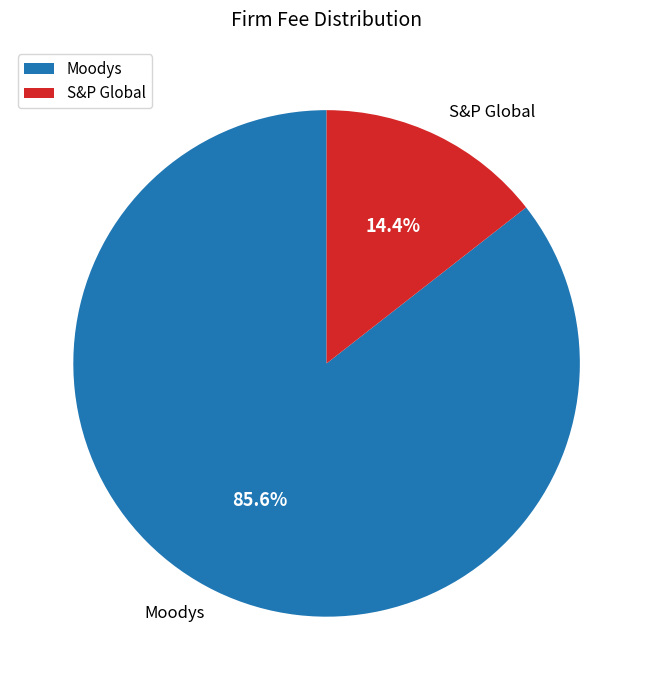

True or false: S&P Global accounts for 14% of the total.

True